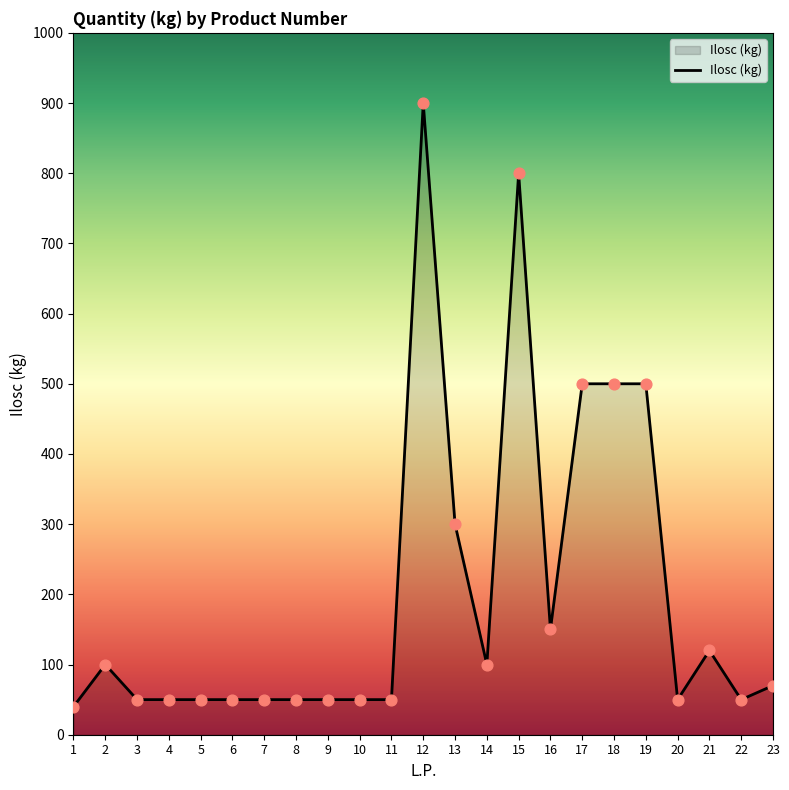

What is the minimum value shown in the chart?

40